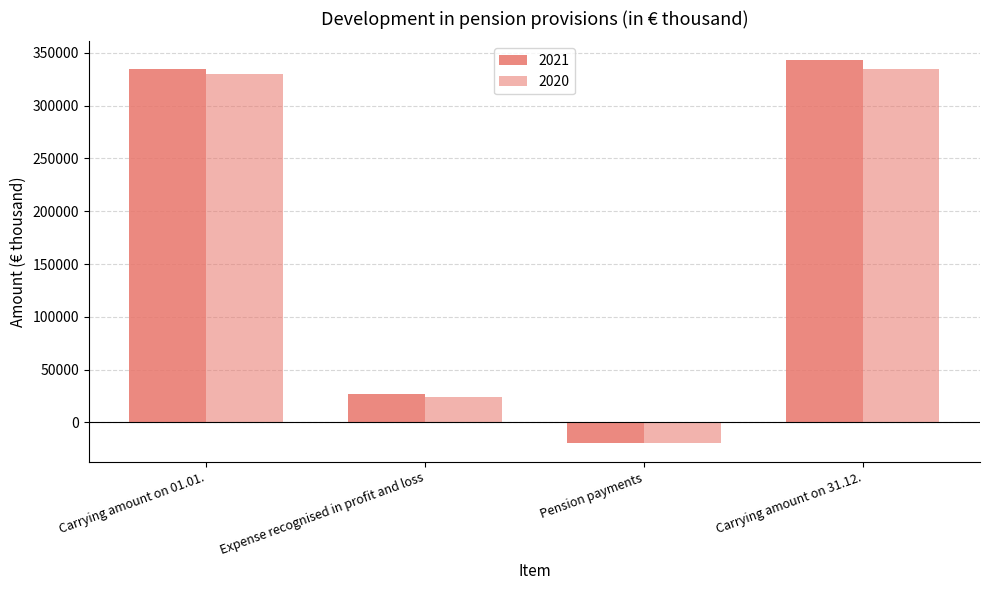

What is the spread (max minus min) of values at Carrying amount on 31.12.?

7938